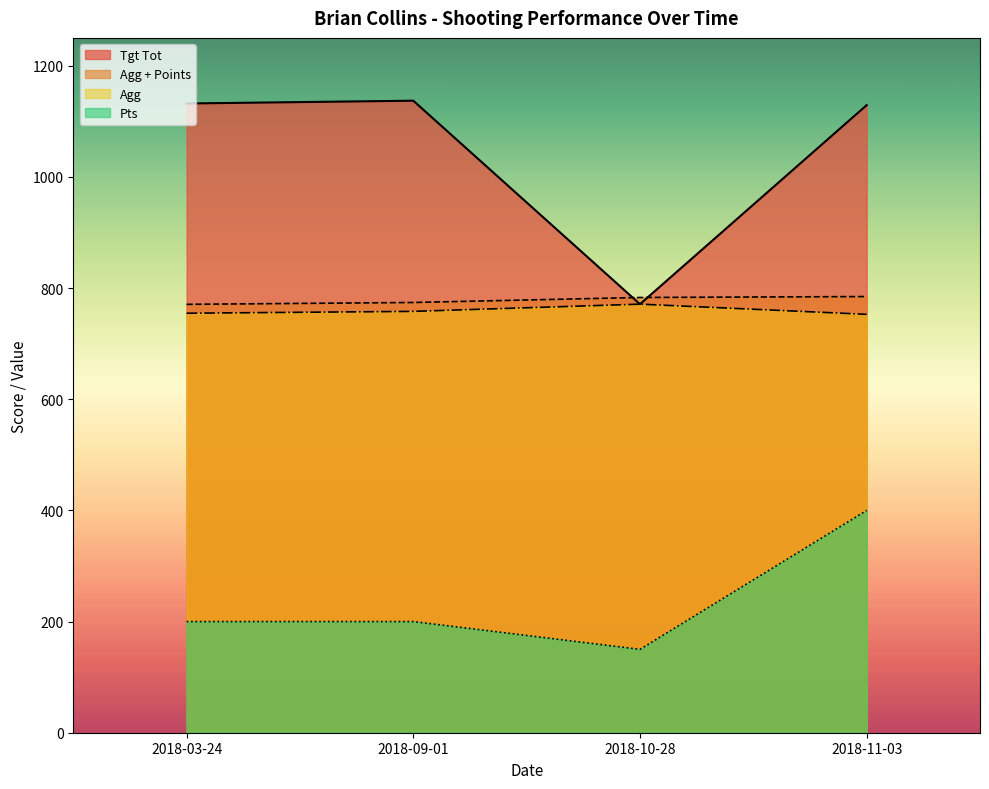

What is the average value of the Pts series?

237.5